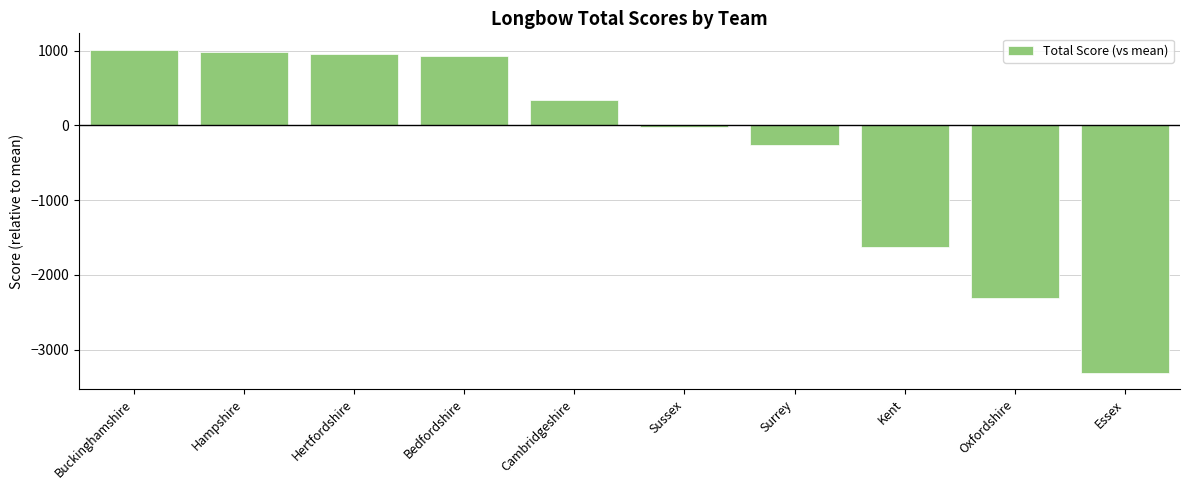

What is the difference between the maximum and minimum values?

4327.0